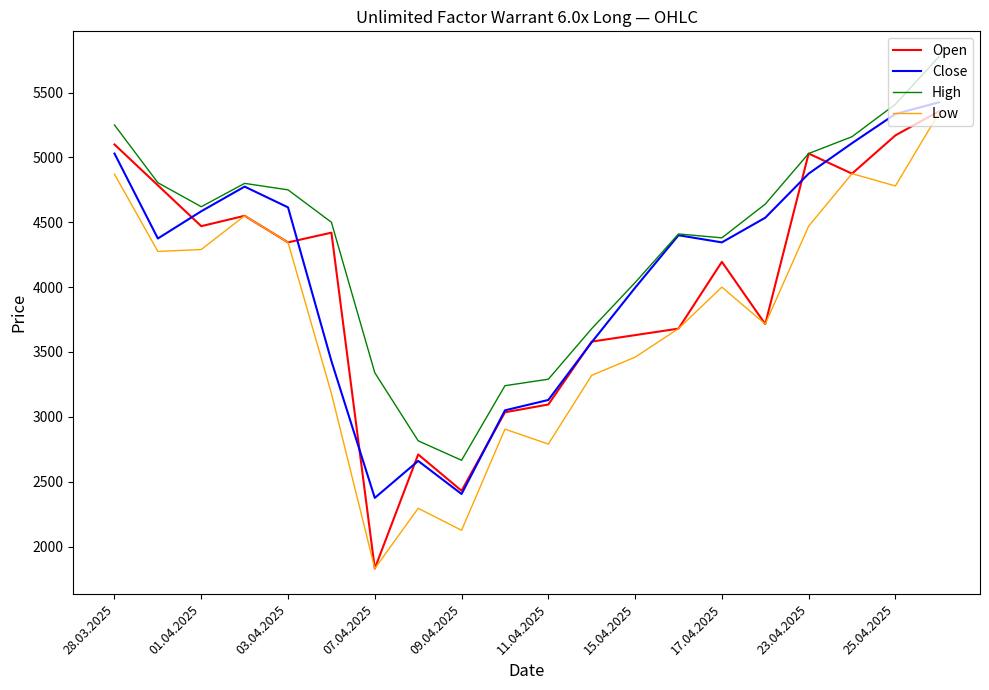

Which series has the widest spread of values?

Open